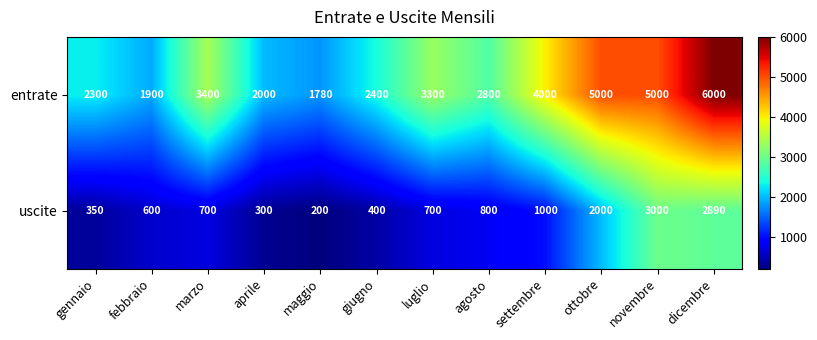

What is the spread (max minus min) of values at settembre?

3000